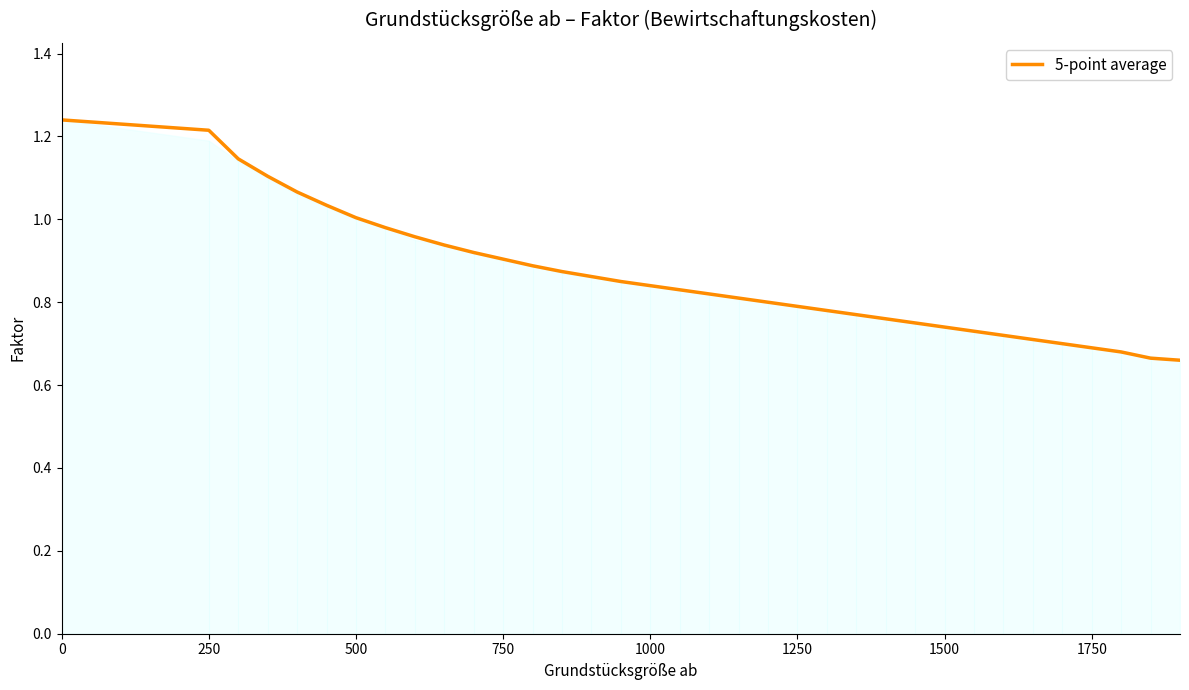

Count the number of categories in the chart.

35